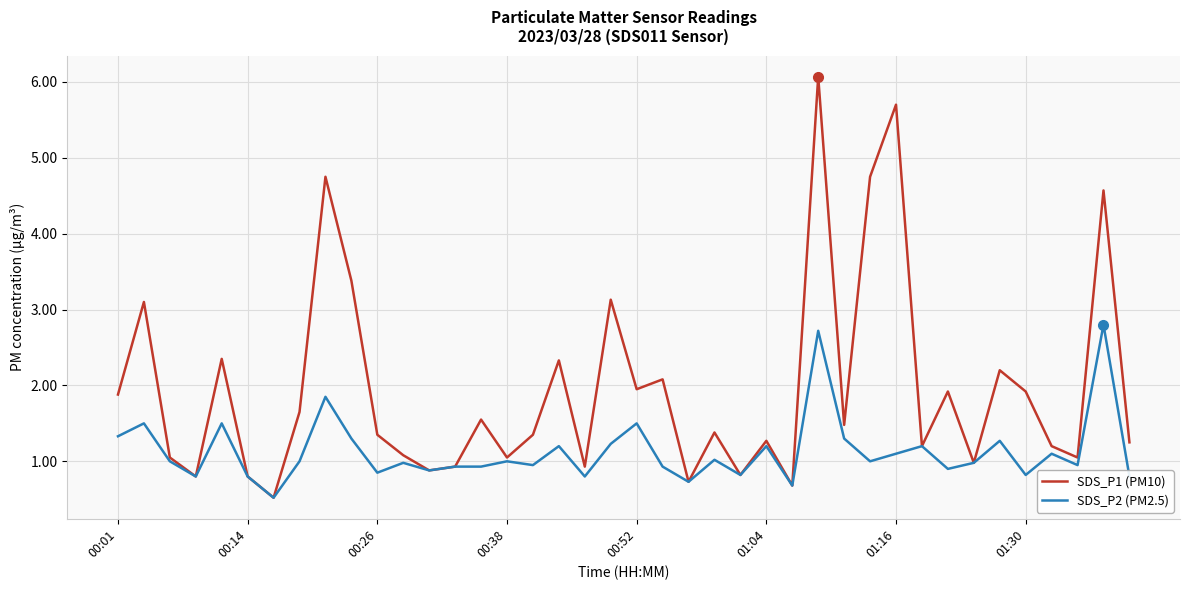

What is the lowest value of the SDS_P2 (PM2.5) series?

0.5